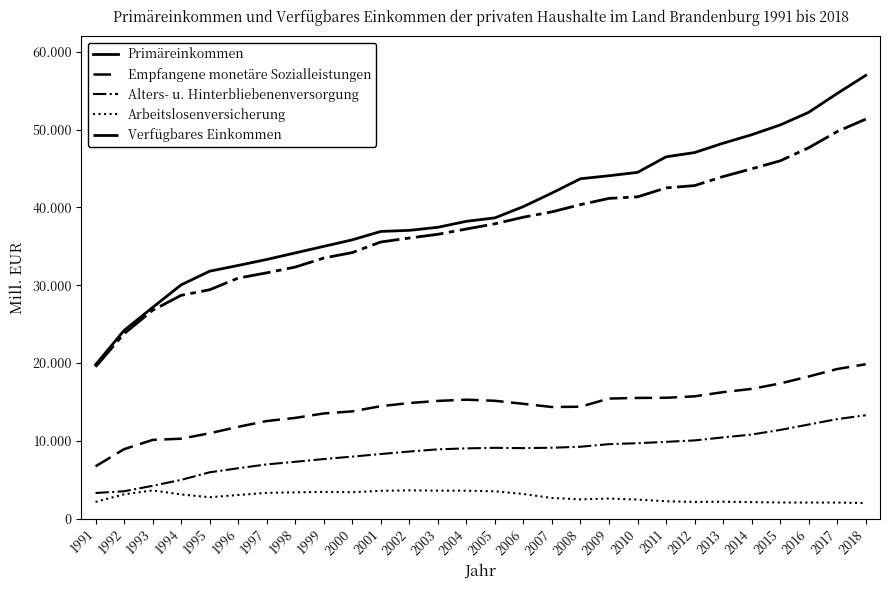

Is this an area chart (filled region under the line)?

No